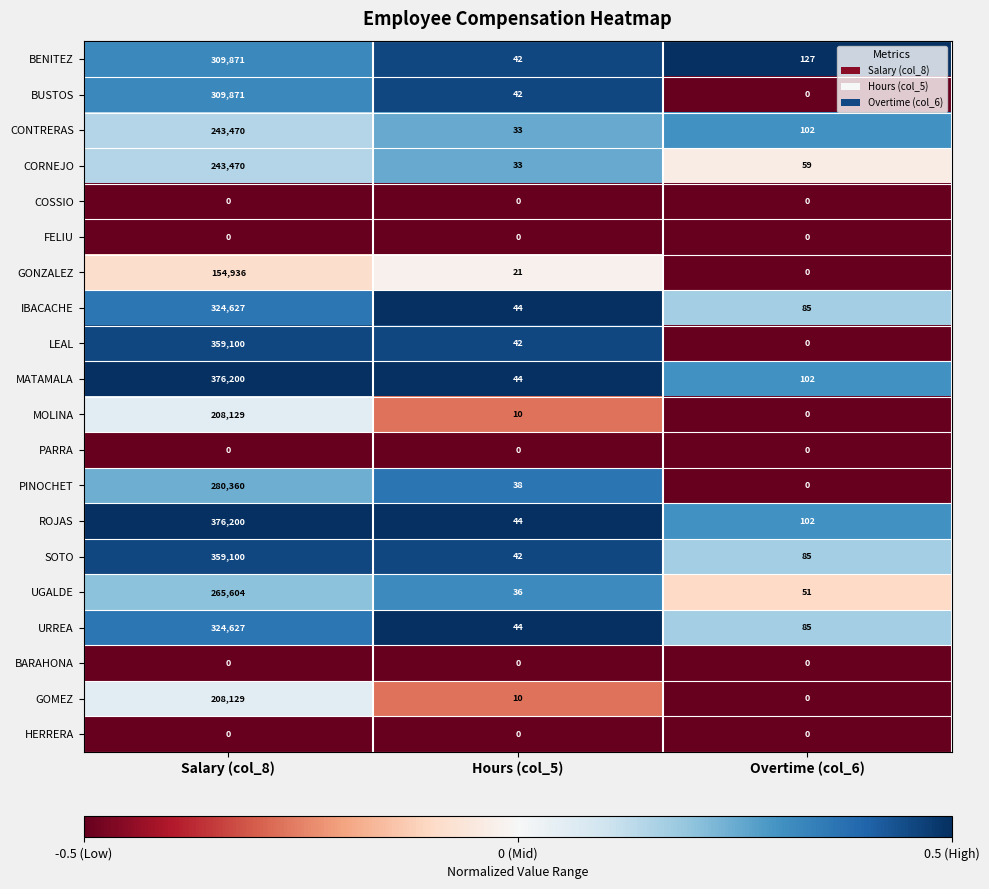

Which label corresponds to the largest value in the chart?

Salary (col_8)